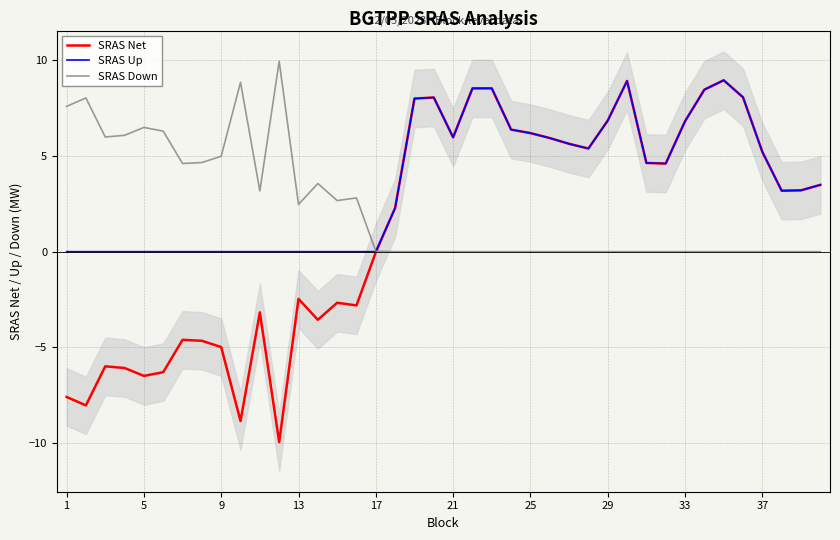

What is the maximum value for SRAS Down?

9.9